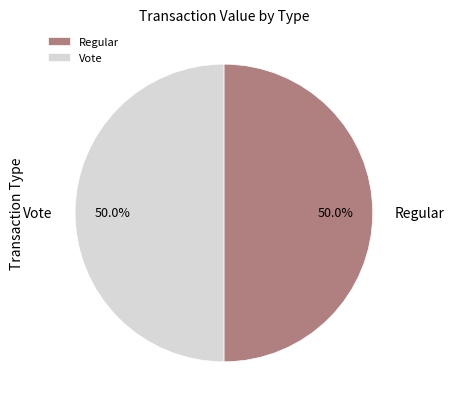

To the nearest percent, what is the combined percentage of Regular and Vote?

100%